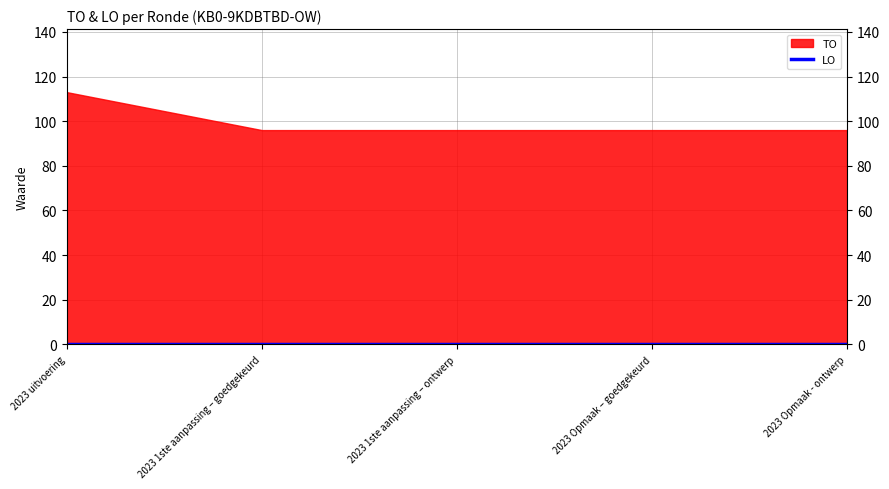

True or false: LO and TO intersect in this chart.

False